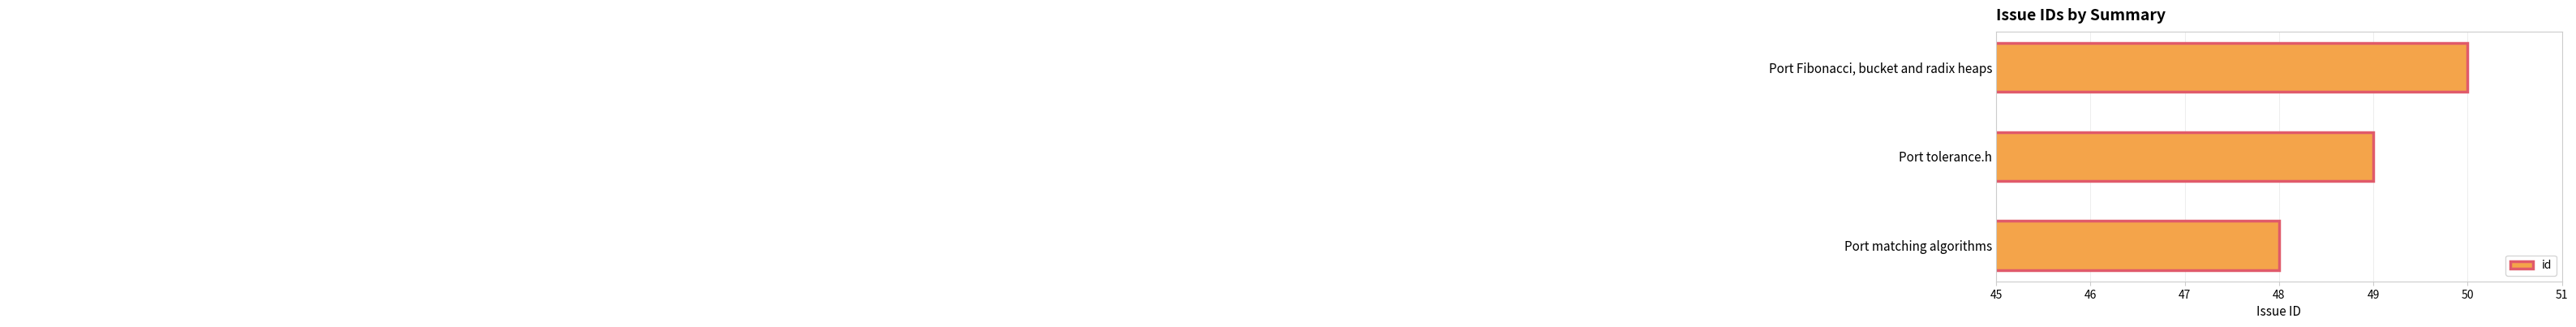

The value at Port tolerance.h is 70. True or false?

False